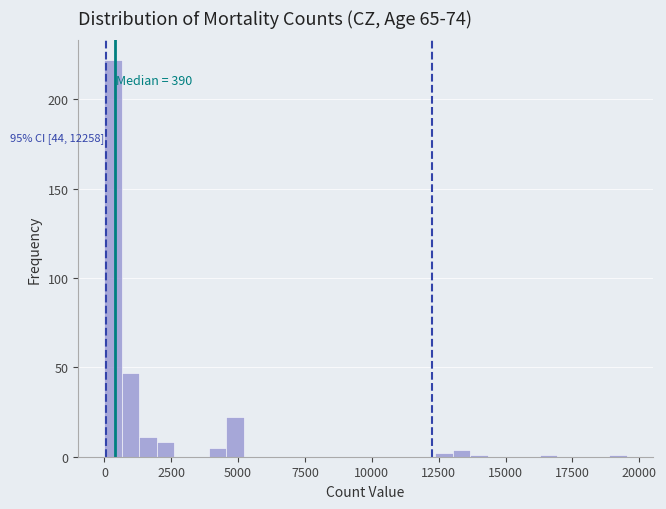

Read against the x-axis, roughly where is the centre of the tallest bar?

500